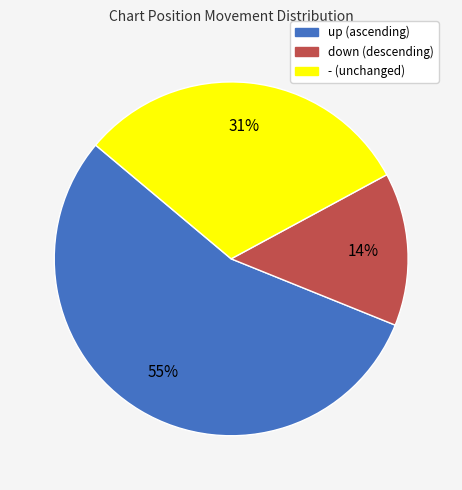

To the nearest percent, what is the average slice percentage?

33%